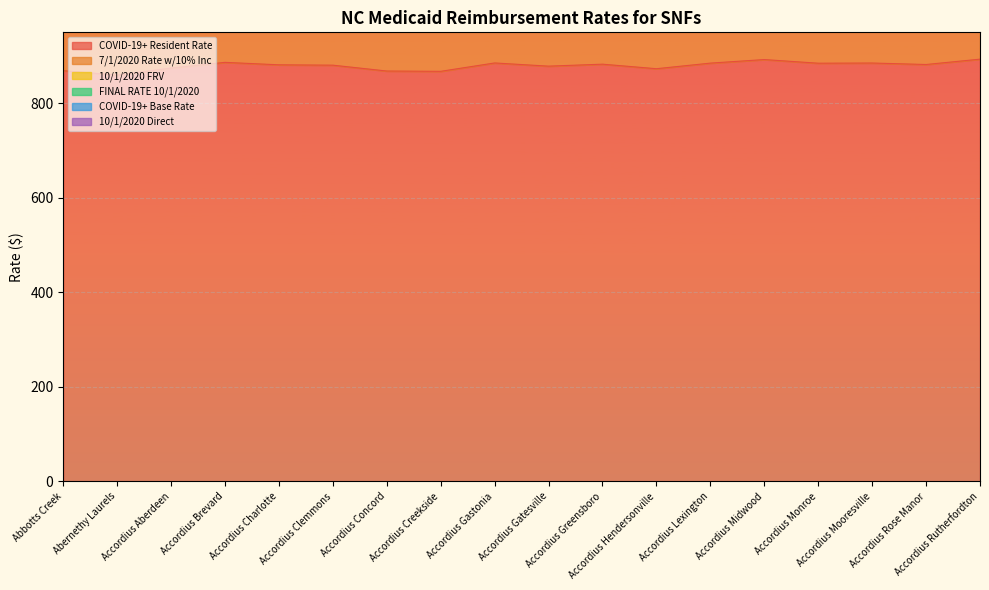

At which category is the sum across all series the highest?

Accordius Midwood